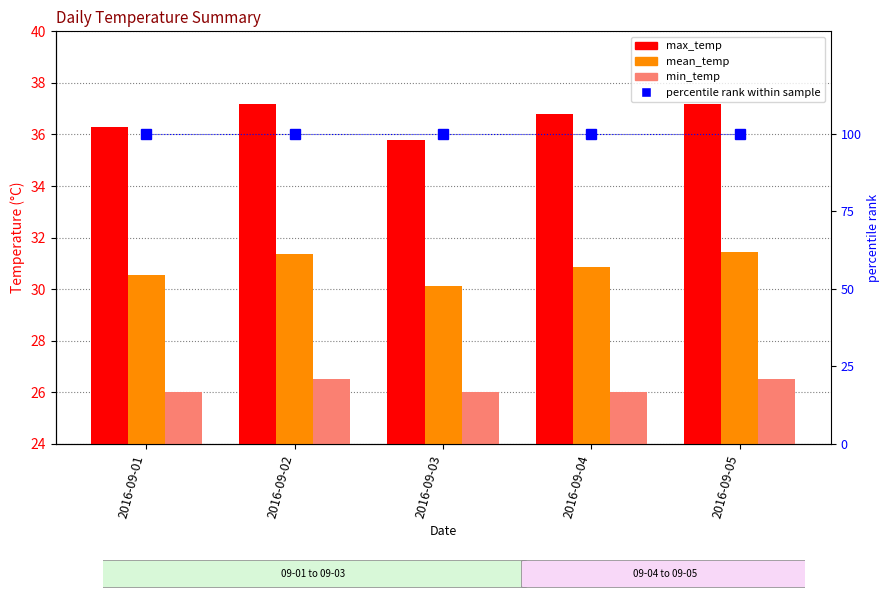

At 2016-09-02, list the series in order from largest to smallest.

percentile rank within sample, max_temp, mean_temp, min_temp